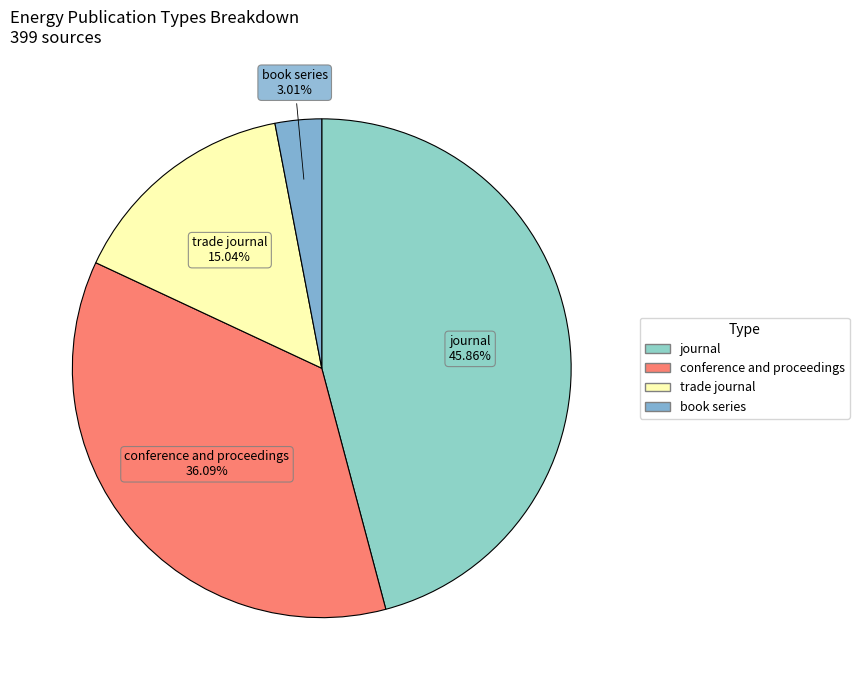

How much of the chart is everything except trade journal?

85.0%